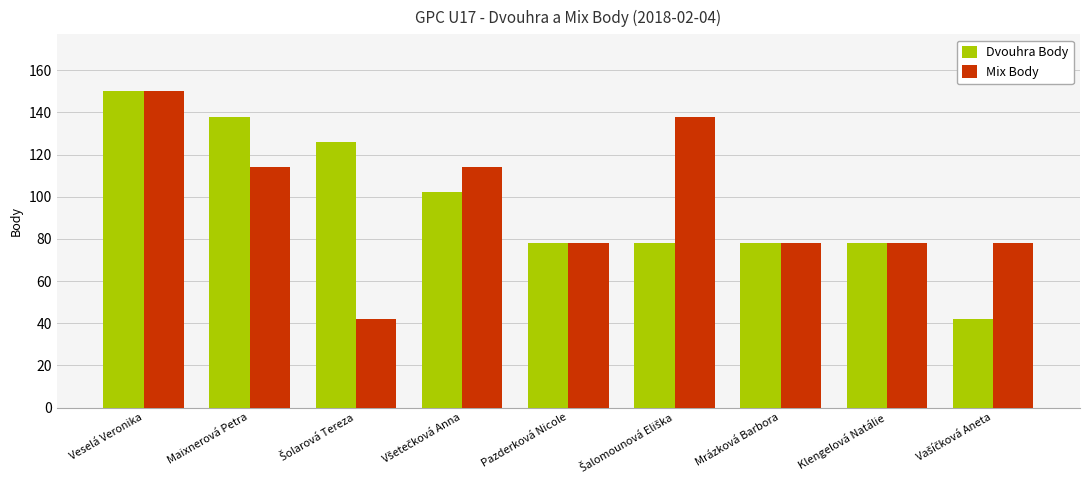

What is the difference between the highest and lowest values at Maixnerová Petra?

24